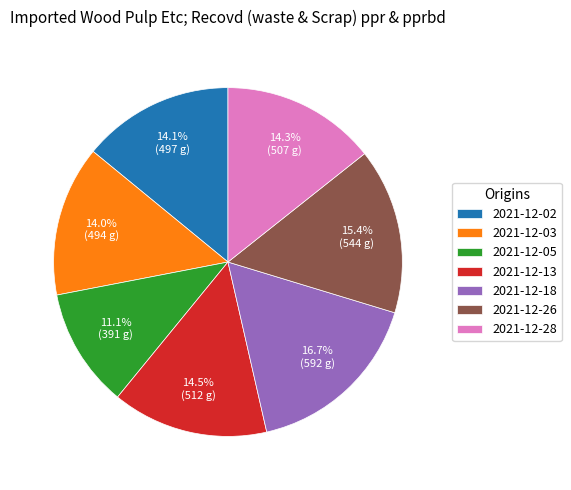

Is there a majority slice in this chart?

No